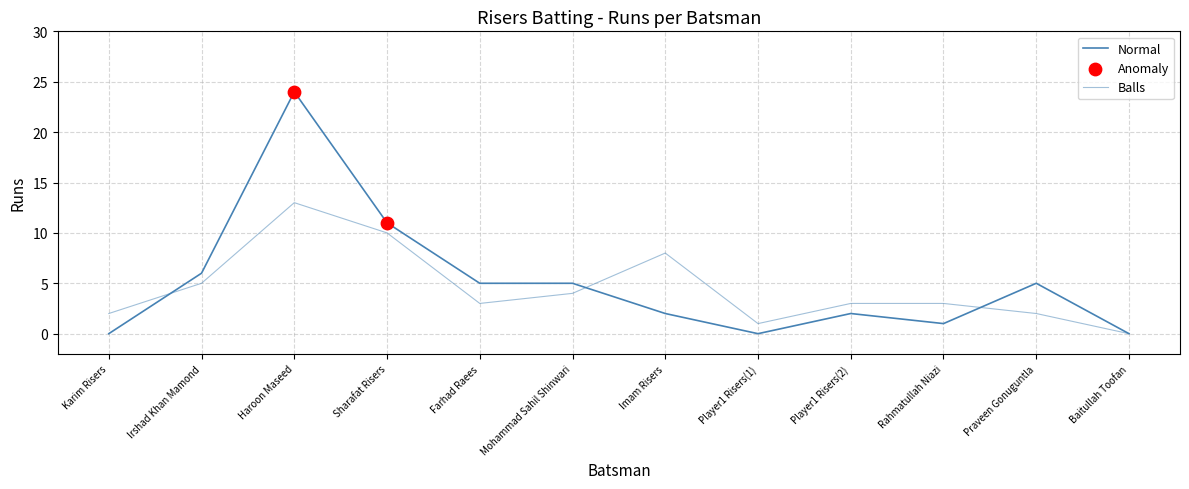

How many lines are shown in the chart?

2